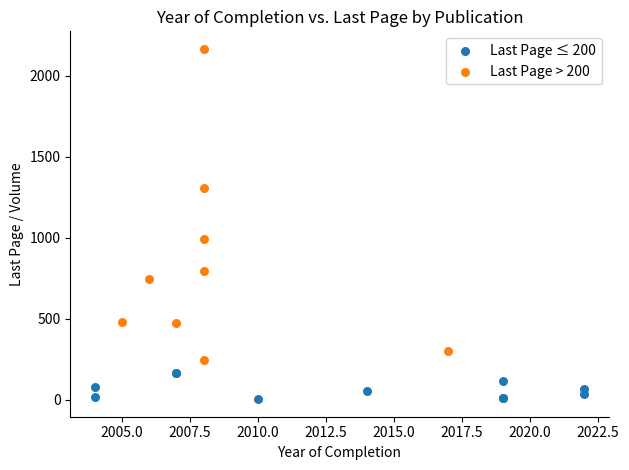

Which series contains the lowest Y value?

Last Page ≤ 200